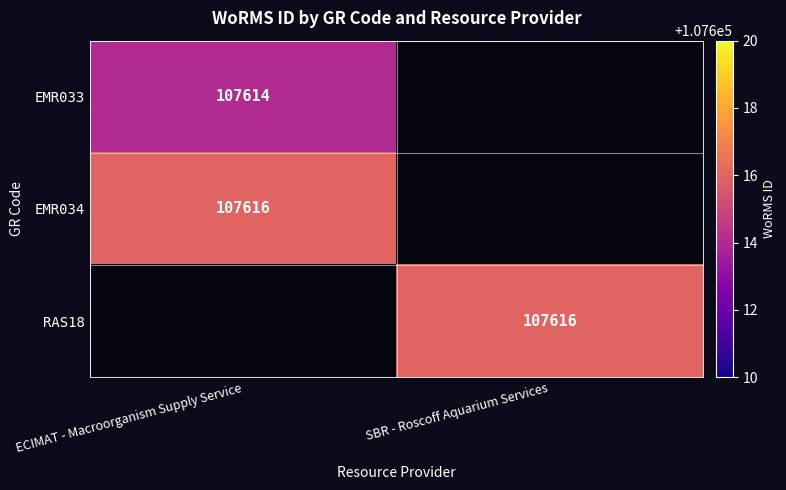

True or false: EMR033 has a value of 107614 at ECIMAT - Macroorganism Supply Service.

True